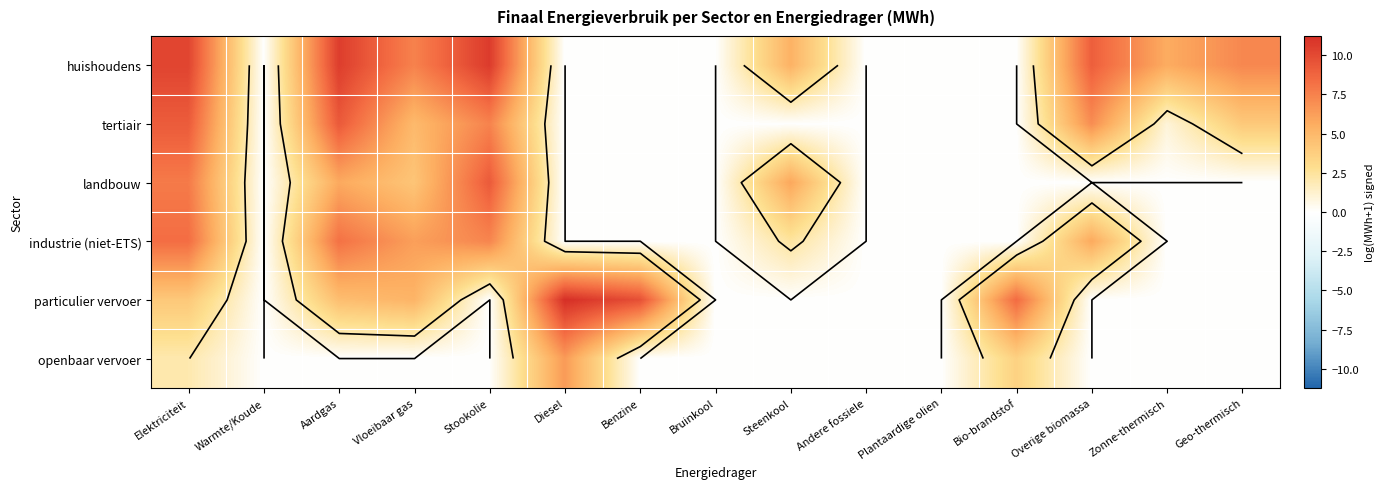

What is the highest value of the huishoudens series?

10.7